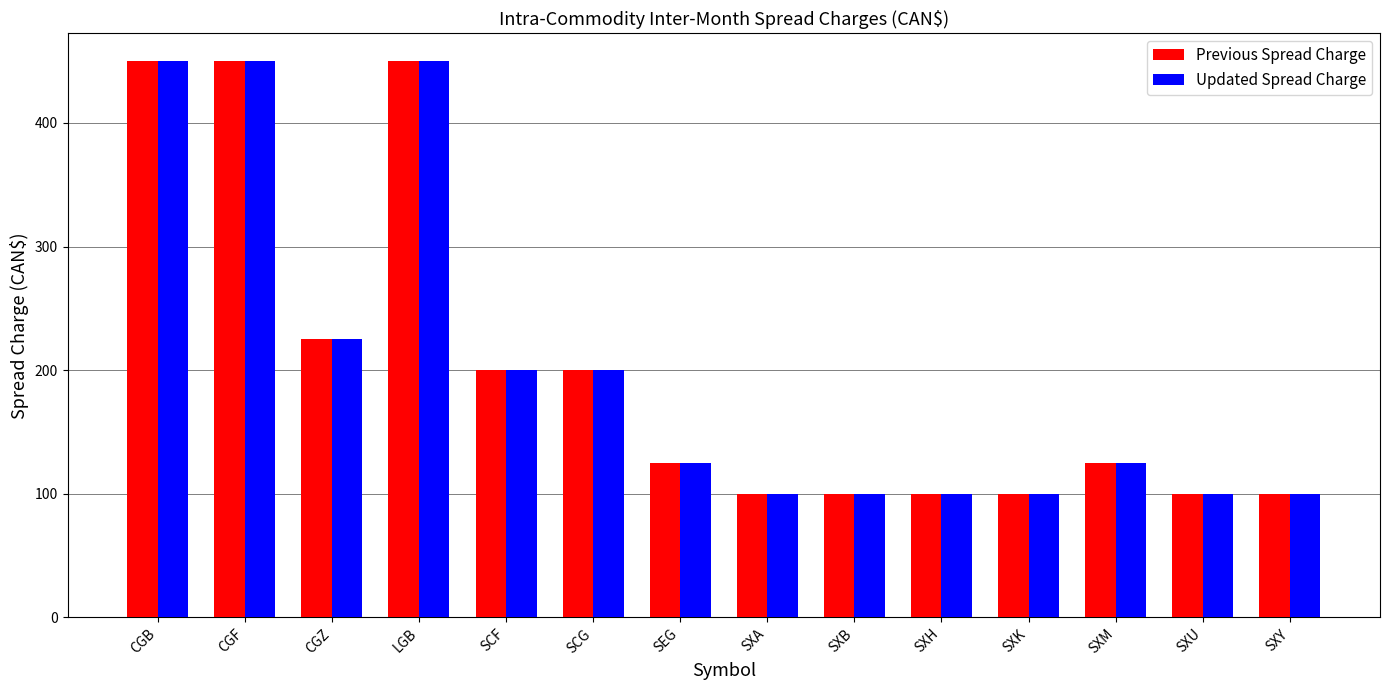

Where does the Previous Spread Charge series first go above 125?

CGB